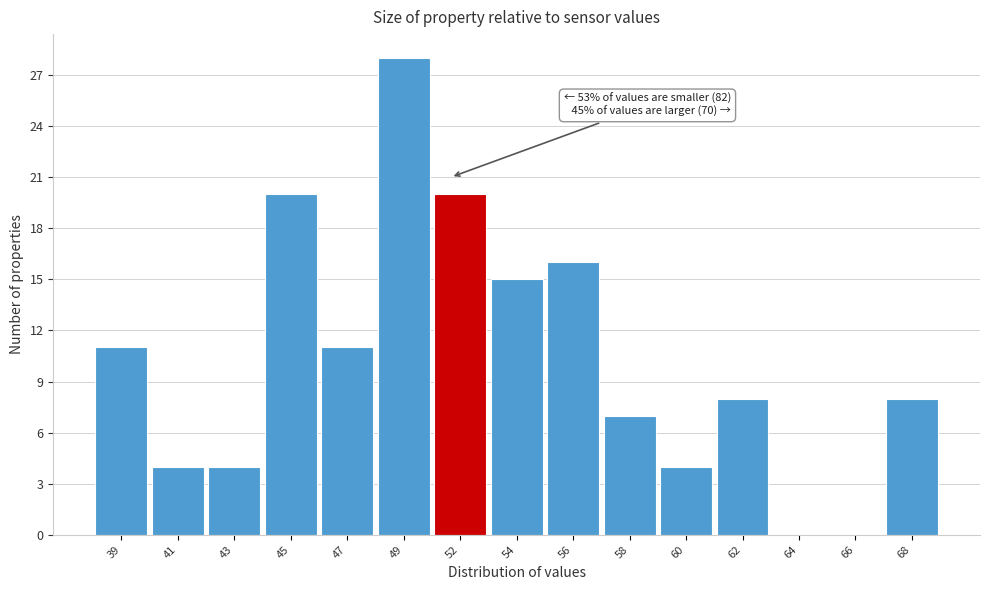

Reading left to right, what are all the values shown in this chart?

39=11	41=4	43=4	45=20	47=11	49=28	52=20	54=15	56=16	58=7	60=4	62=8	64=0	66=0	68=8